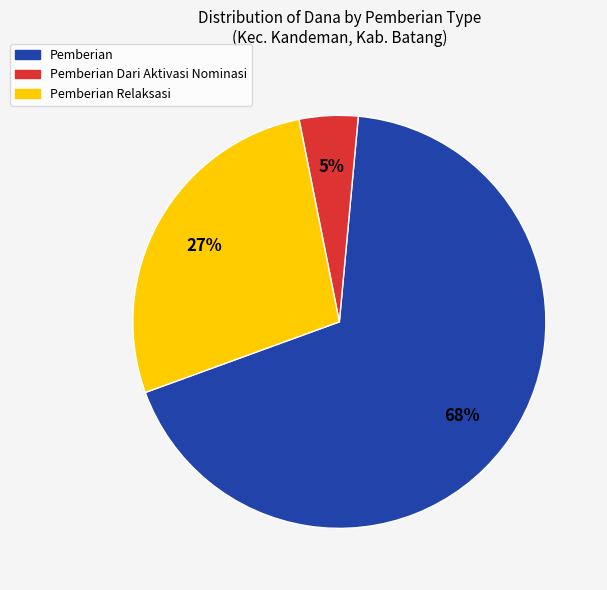

Which slice is the largest?

Pemberian